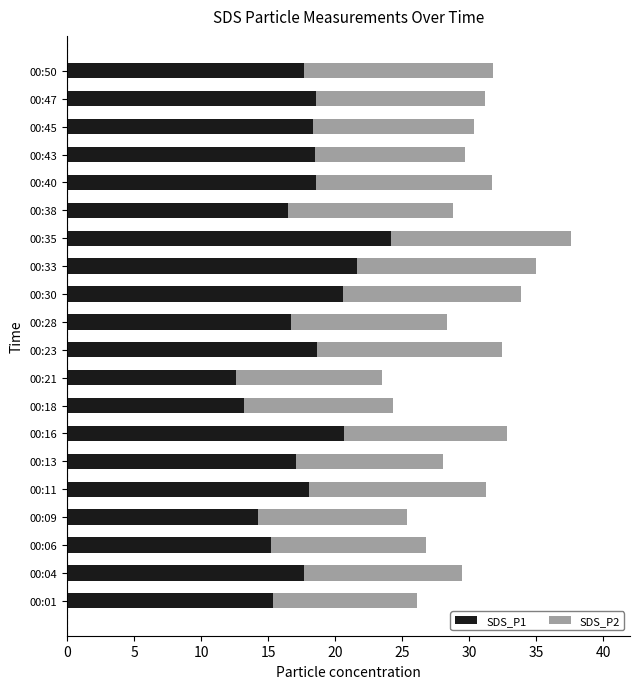

True or false: SDS_P1 has a value of 15.2 at 00:06.

True